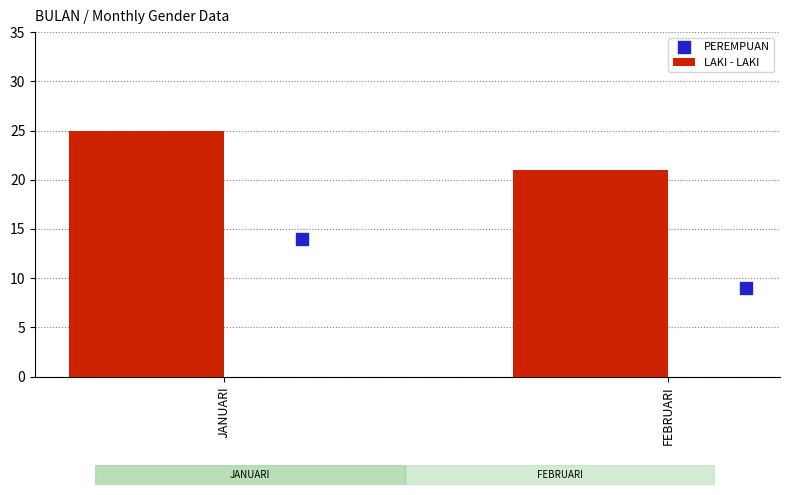

What is the average value of the LAKI - LAKI series?

23